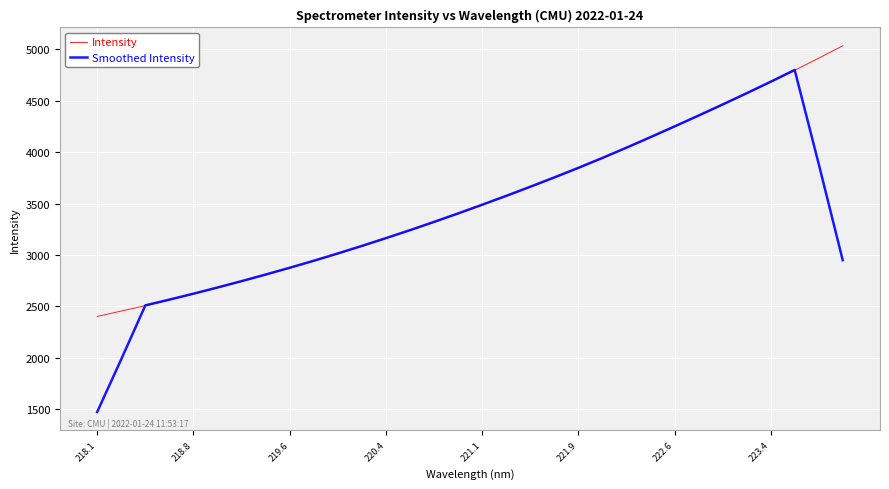

Rank the series by their maximum value, from highest to lowest.

Intensity, Smoothed Intensity